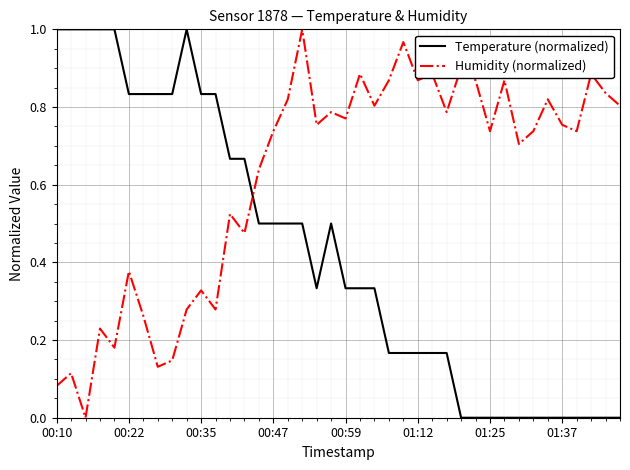

Which series has the largest total across all categories?

Humidity (normalized)